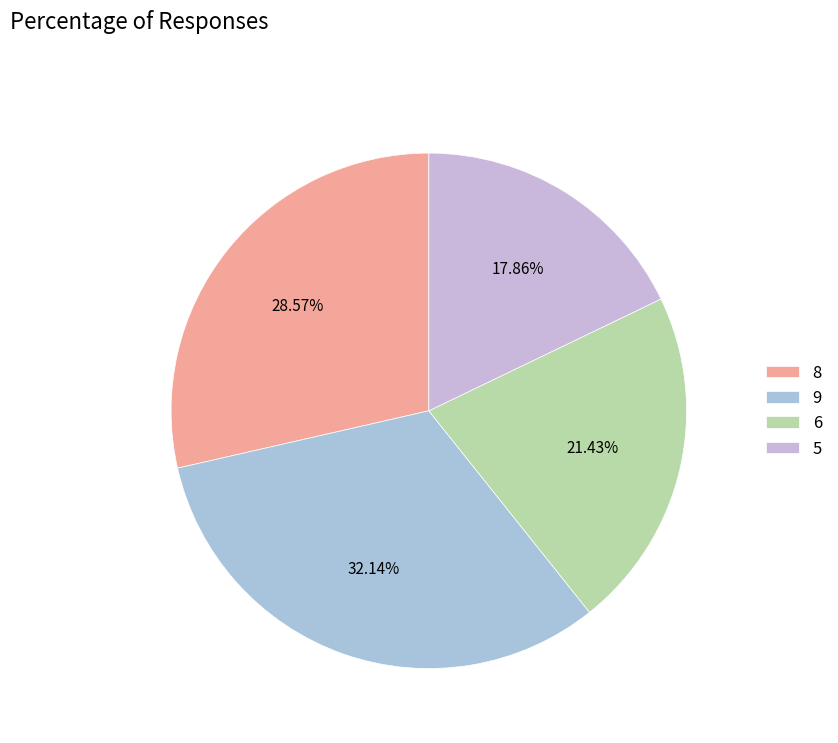

How many segments does this pie chart have?

4